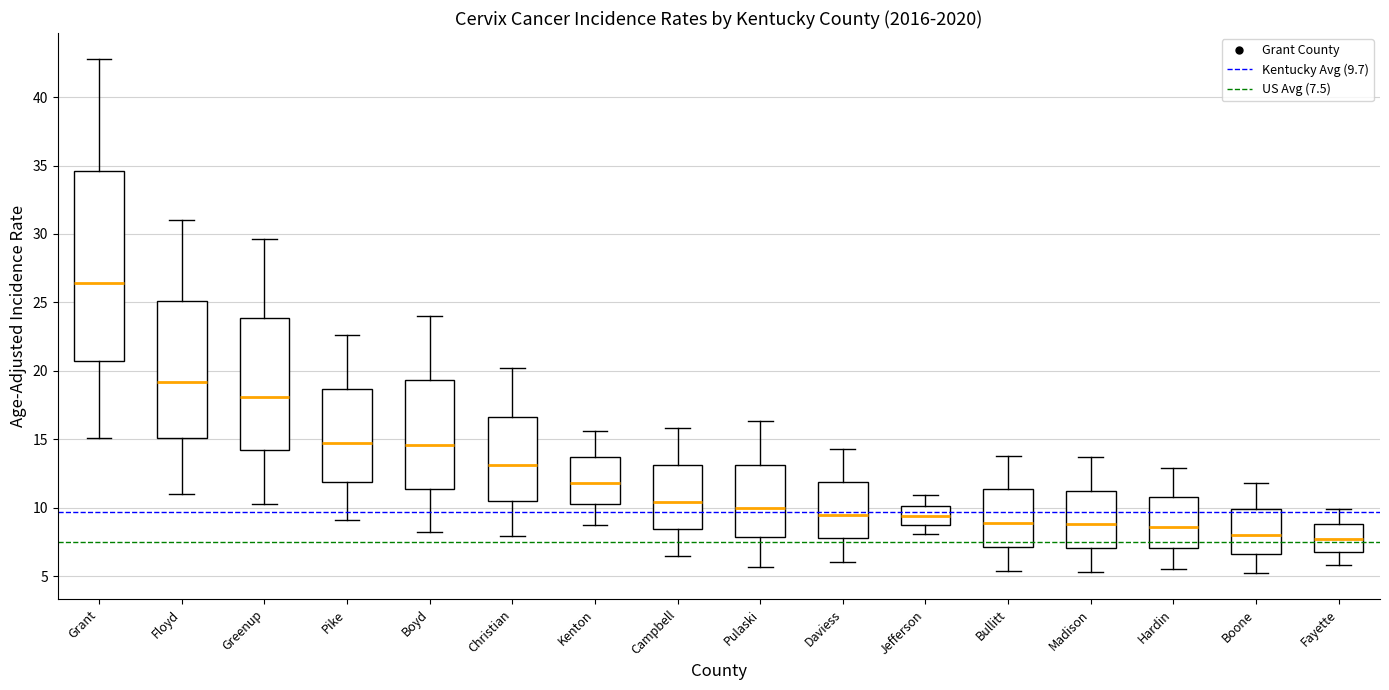

Reading left to right, read every box against the y-axis: the position of its median line, the range the box covers, and the ends of its whiskers. The values are not printed on the chart, so give them approximately, as read against the axis.

Grant: median 26.5, box 21.0 to 34.5, whiskers 15.0 to 43.0
Floyd: median 19.0, box 15.0 to 25.0, whiskers 11.0 to 31.0
Greenup: median 18.0, box 14.0 to 24.0, whiskers 10.5 to 29.5
Pike: median 14.5, box 12.0 to 18.5, whiskers 9.0 to 22.5
Boyd: median 14.5, box 11.5 to 19.5, whiskers 8.0 to 24.0
Christian: median 13.0, box 10.5 to 16.5, whiskers 8.0 to 20.0
Kenton: median 12.0, box 10.5 to 13.5, whiskers 8.5 to 15.5
Campbell: median 10.5, box 8.5 to 13.0, whiskers 6.5 to 16.0
Pulaski: median 10.0, box 8.0 to 13.0, whiskers 5.5 to 16.5
Daviess: median 9.5, box 8.0 to 12.0, whiskers 6.0 to 14.5
Jefferson: median 9.5, box 9.0 to 10.0, whiskers 8.0 to 11.0
Bullitt: median 9.0, box 7.0 to 11.5, whiskers 5.5 to 14.0
Madison: median 9.0, box 7.0 to 11.5, whiskers 5.5 to 13.5
Hardin: median 8.5, box 7.0 to 11.0, whiskers 5.5 to 13.0
Boone: median 8.0, box 6.5 to 10.0, whiskers 5.0 to 12.0
Fayette: median 7.5, box 7.0 to 9.0, whiskers 6.0 to 10.0